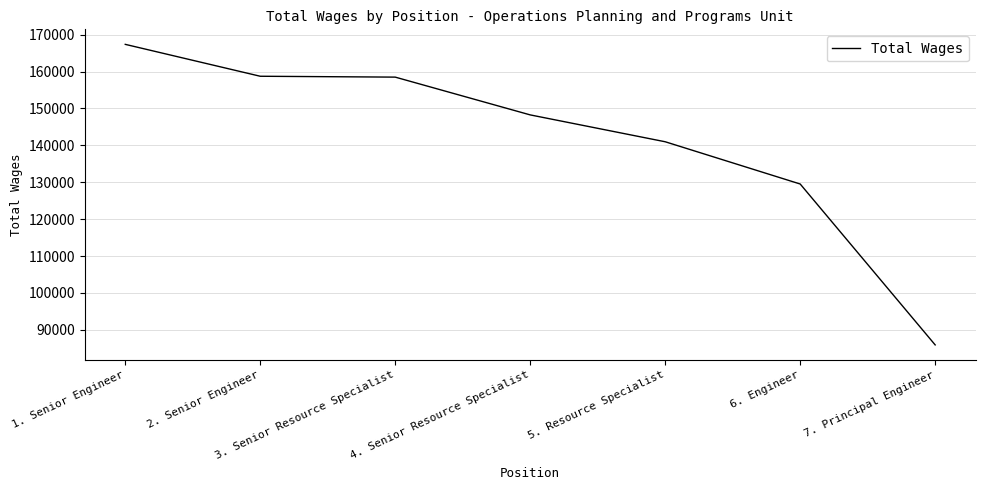

Between 5. Resource Specialist and 4. Senior Resource Specialist, which is larger?

4. Senior Resource Specialist